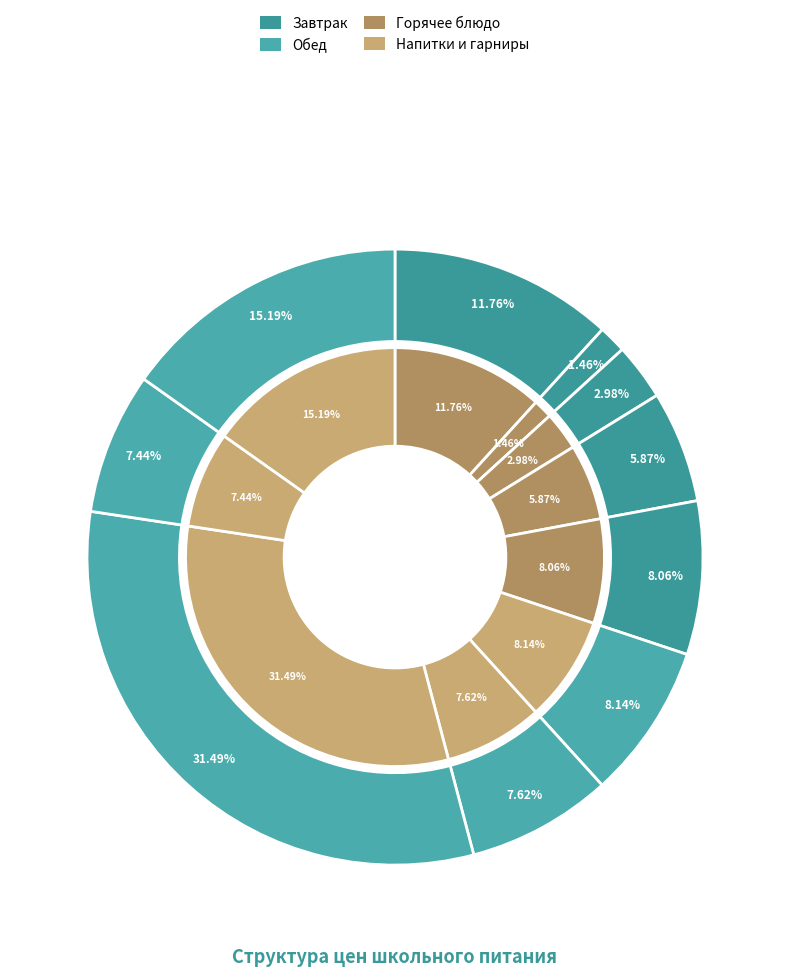

Do РИС ОТВАРНОЙ and СОК ЯБЛОЧНЫЙ together represent more than half of the pie?

No